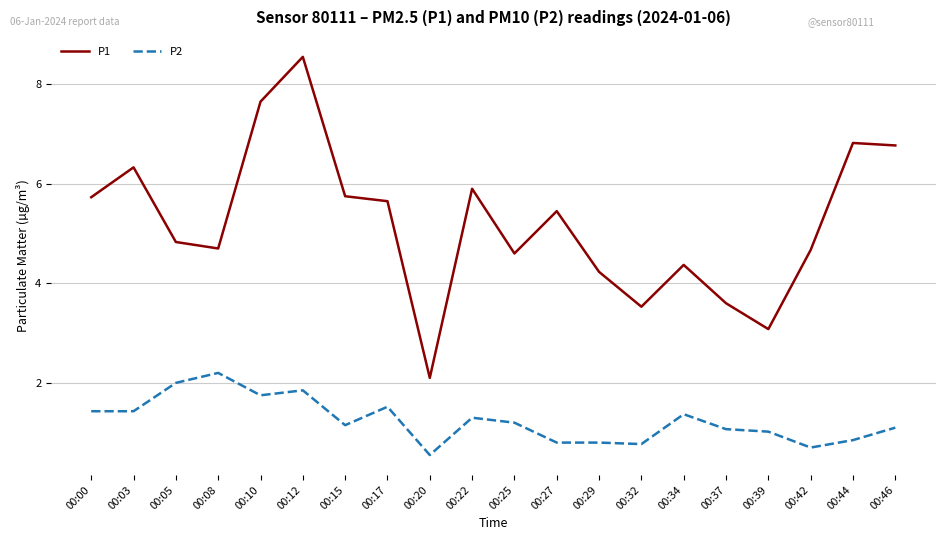

Where is P1 nearest to the value 5?

00:05